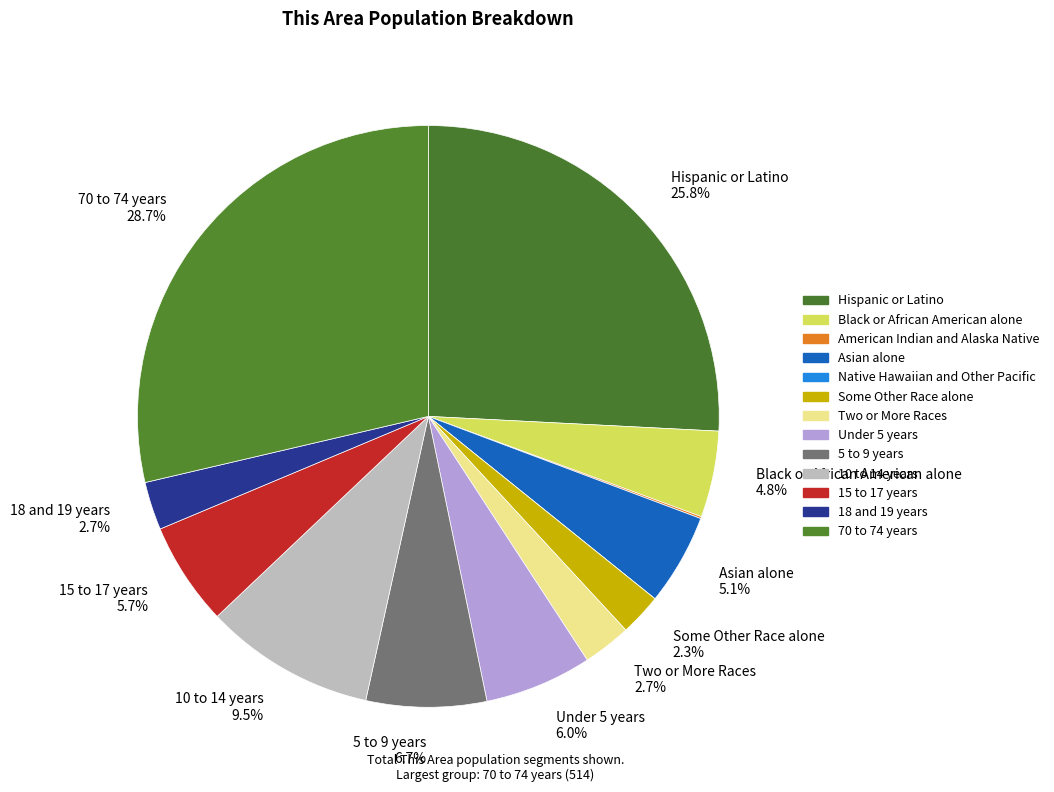

True or false: Asian alone accounts for 5% of the total.

True